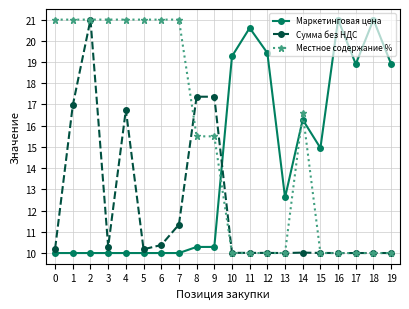

Is the value of Маркетинговая цена at 4 greater than the value of Сумма без НДС at 6?

No